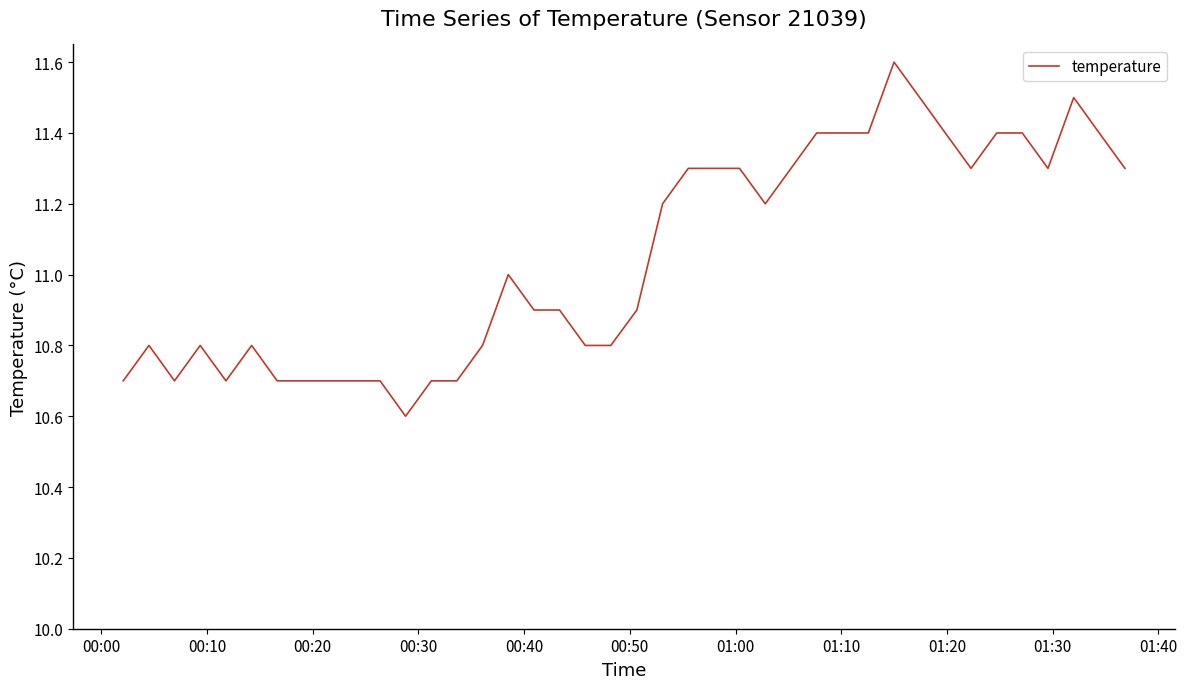

Reading right to left, transcribe all the data shown in this chart.

11.3	11.4	11.5	11.3	11.4	11.4	11.3	11.4	11.5	11.6	11.4	11.4	11.4	11.3	11.2	11.3	11.3	11.3	11.2	10.9	10.8	10.8	10.9	10.9	11.0	10.8	10.7	10.7	10.6	10.7	10.7	10.7	10.7	10.7	10.8	10.7	10.8	10.7	10.8	10.7